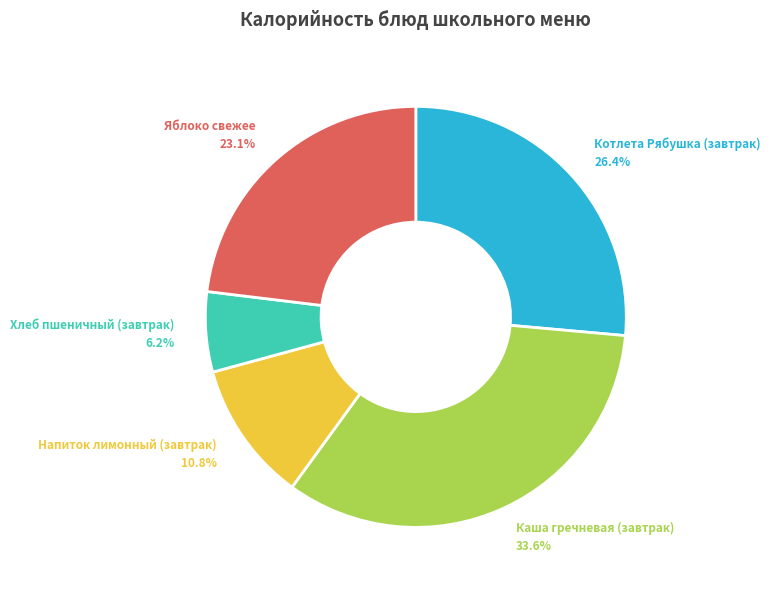

How many segments does this pie chart have?

5